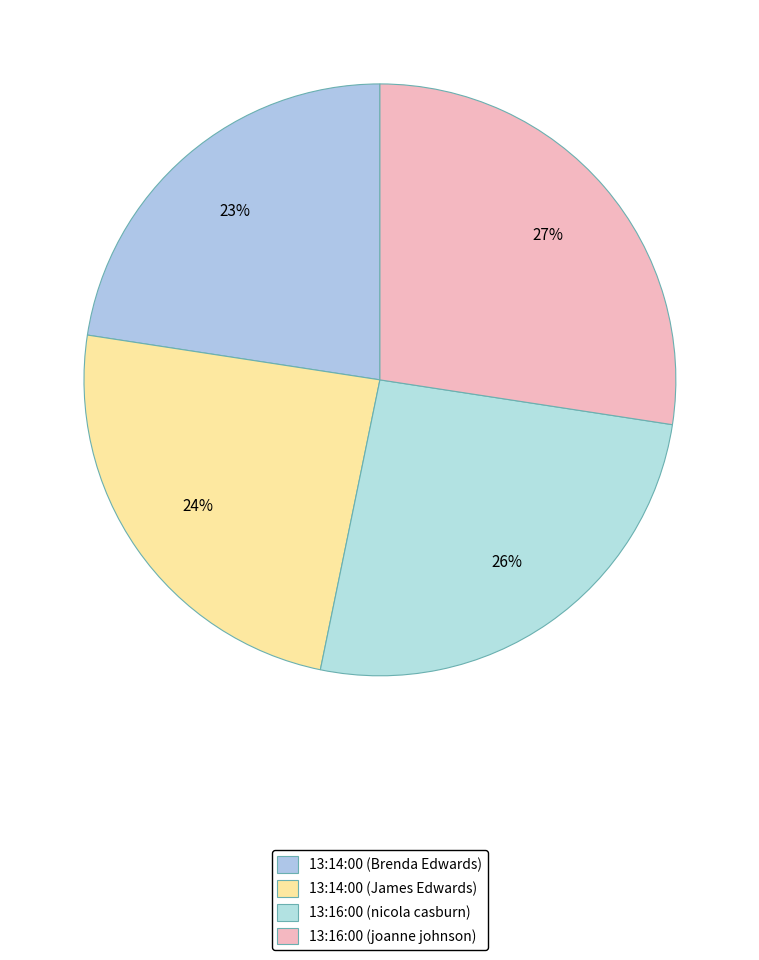

How many segments does this pie chart have?

4